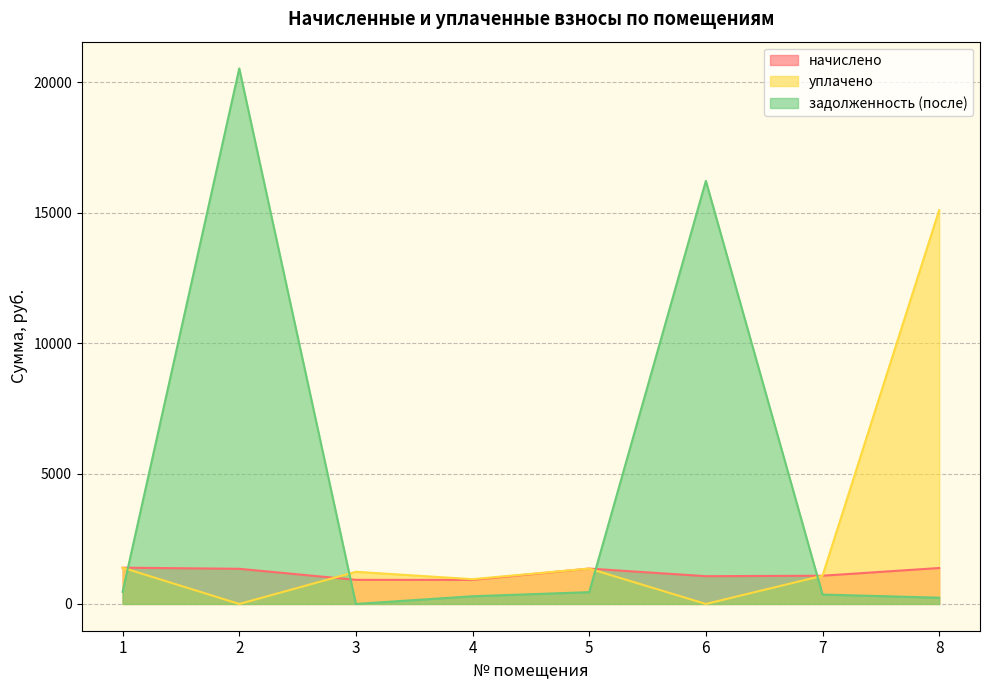

True or false: начислено has a value of 660.8 at 5.

False